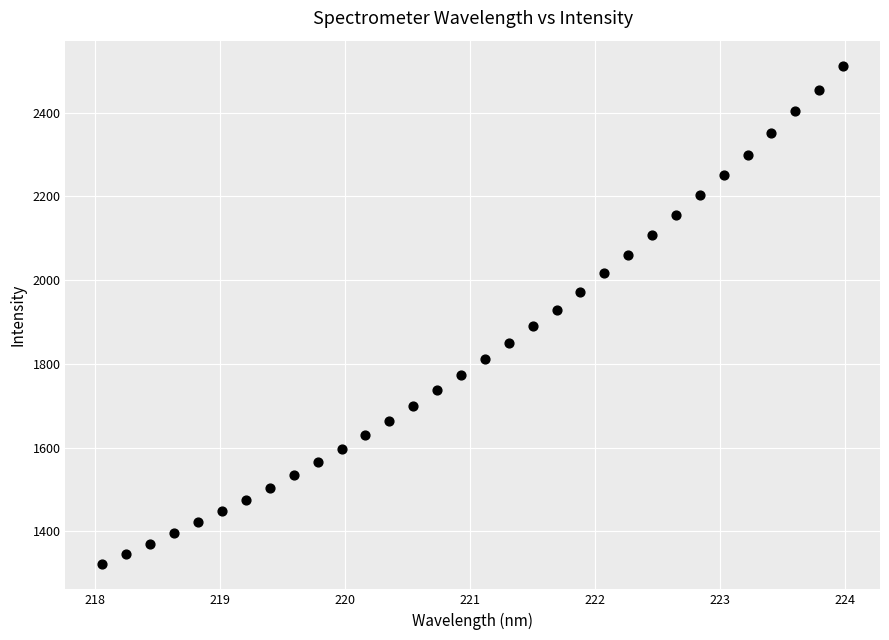

What is the range of X values (max minus min)?

5.9